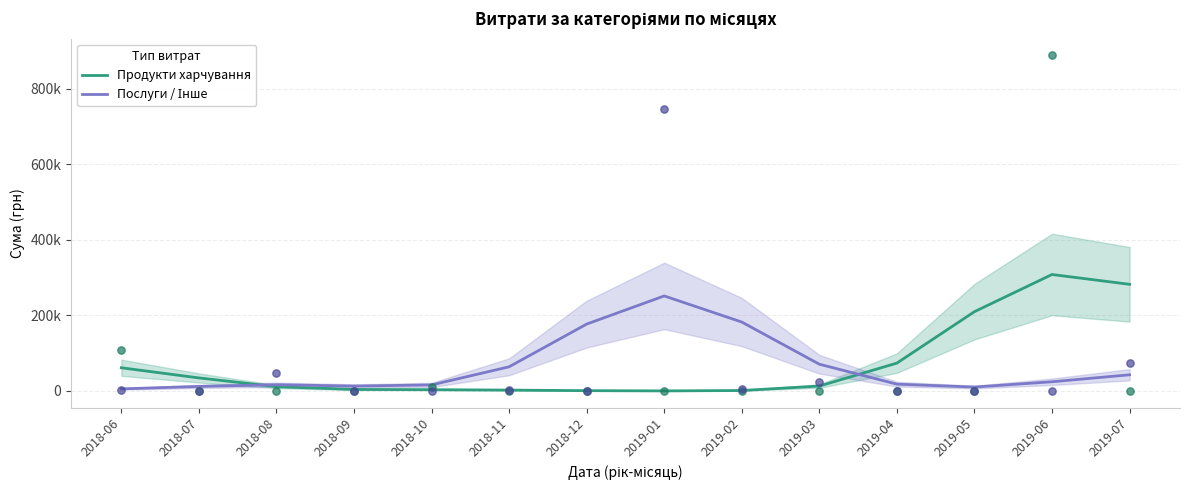

What are all the series names shown in the legend?

Продукти харчування, Послуги / Інше